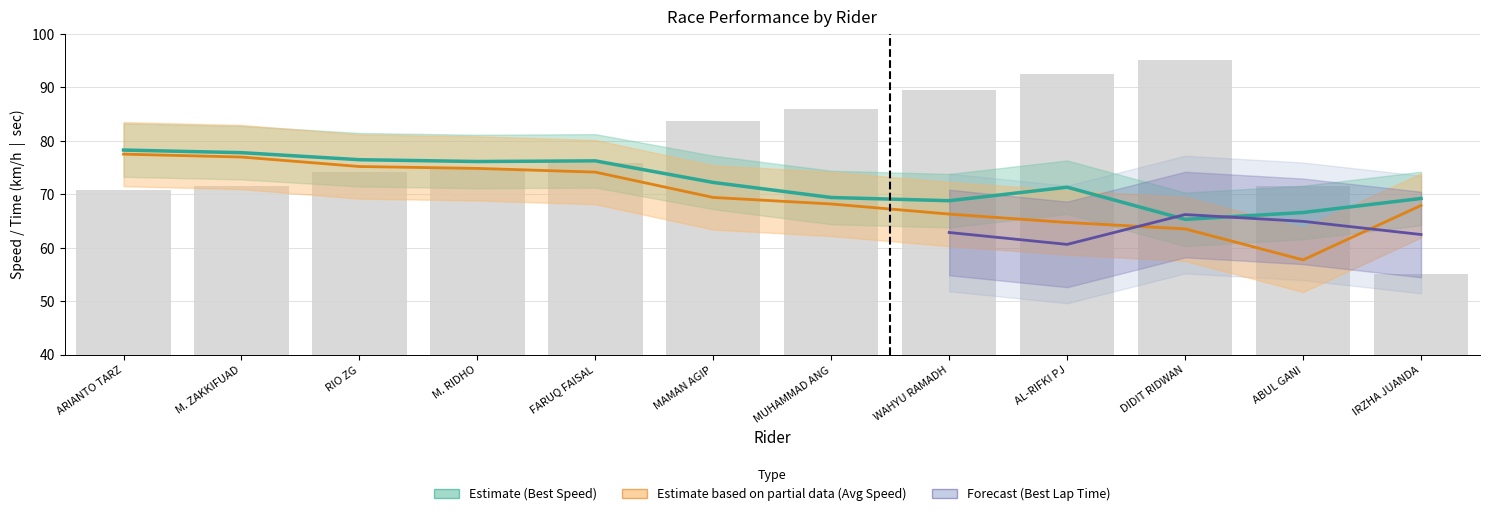

Where is Total Time nearest to the value 75?

M. RIDHO